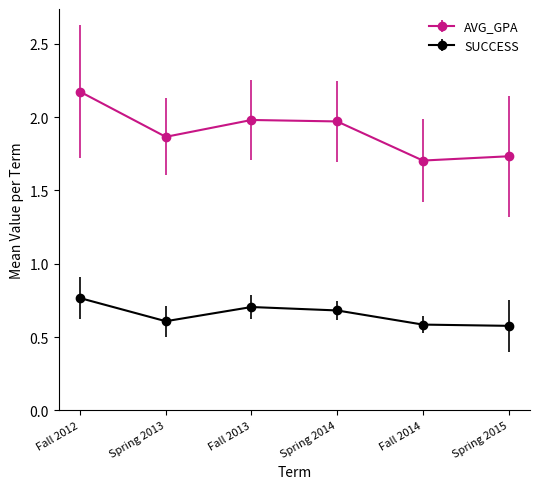

True or false: SUCCESS has more than 0 points higher than both neighbors.

True